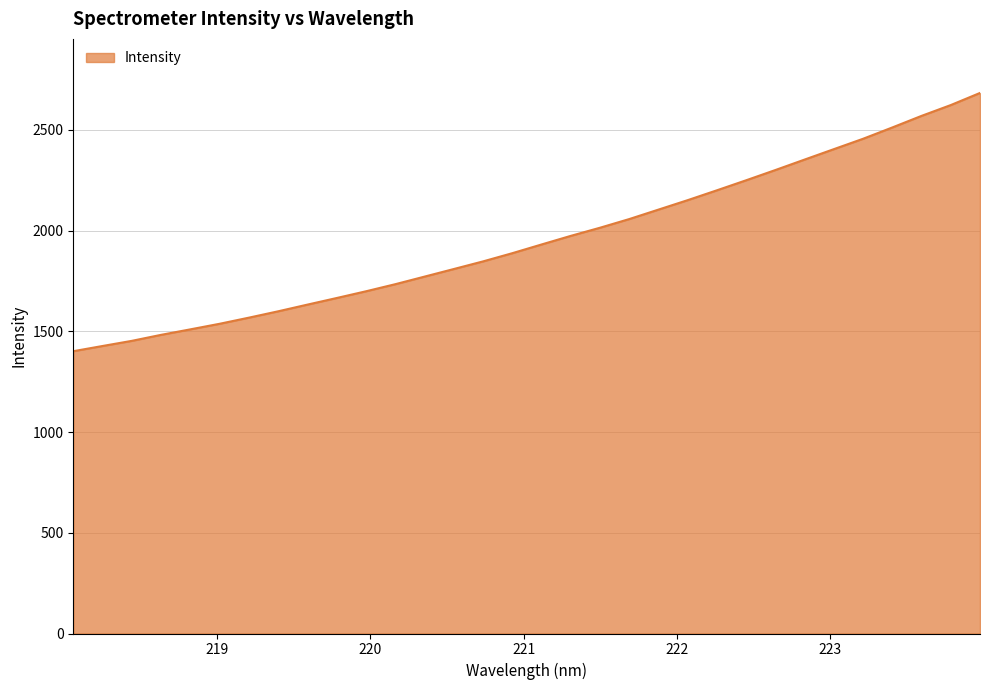

What is the smallest value displayed?

1401.6